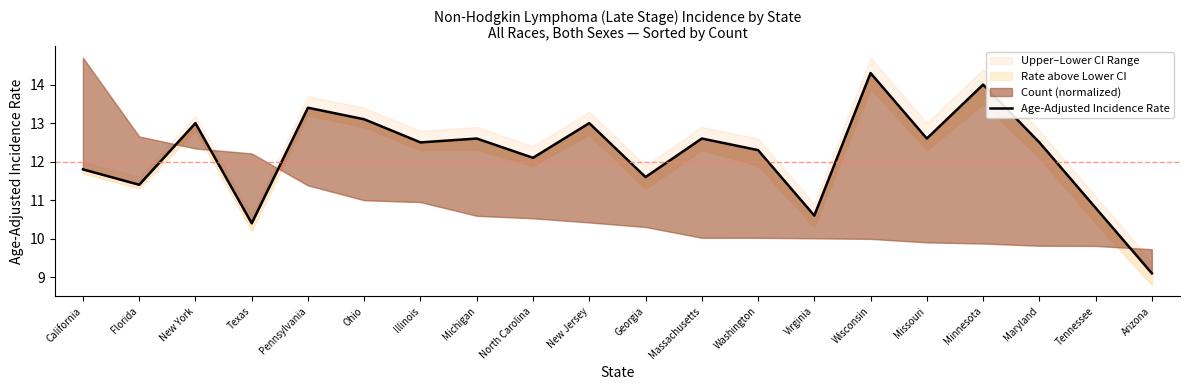

Reading right to left, transcribe all the data shown in this chart.

Arizona=9.1	Tennessee=10.8	Maryland=12.5	Minnesota=14.0	Missouri=12.6	Wisconsin=14.3	Virginia=10.6	Washington=12.3	Massachusetts=12.6	Georgia=11.6	New Jersey=13.0	North Carolina=12.1	Michigan=12.6	Illinois=12.5	Ohio=13.1	Pennsylvania=13.4	Texas=10.4	New York=13.0	Florida=11.4	California=11.8